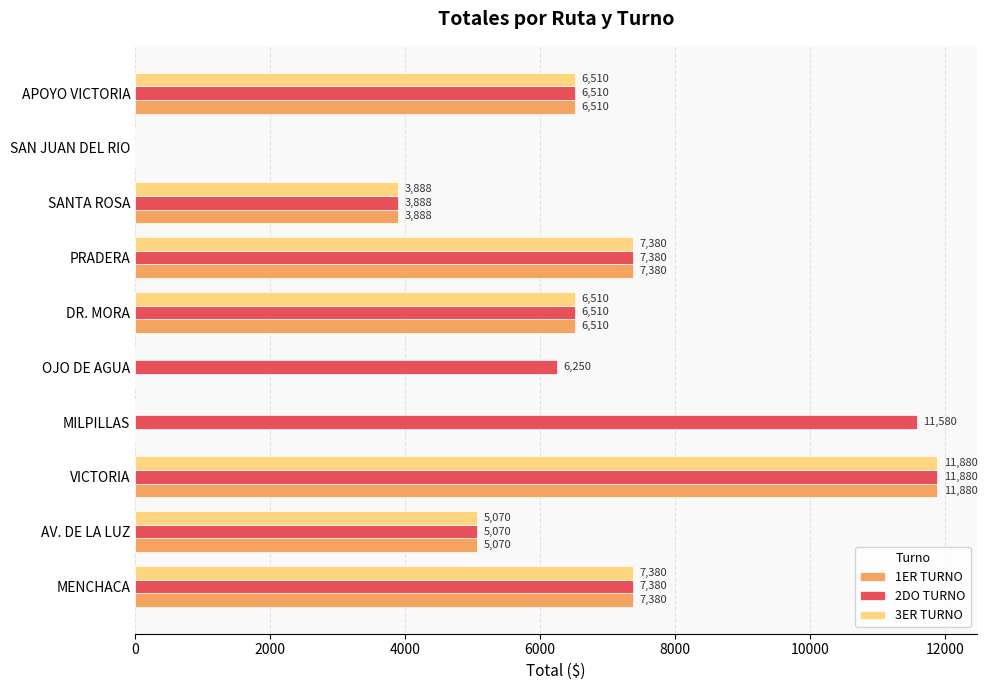

True or false: 3ER TURNO has a value of -3737 at MILPILLAS.

False